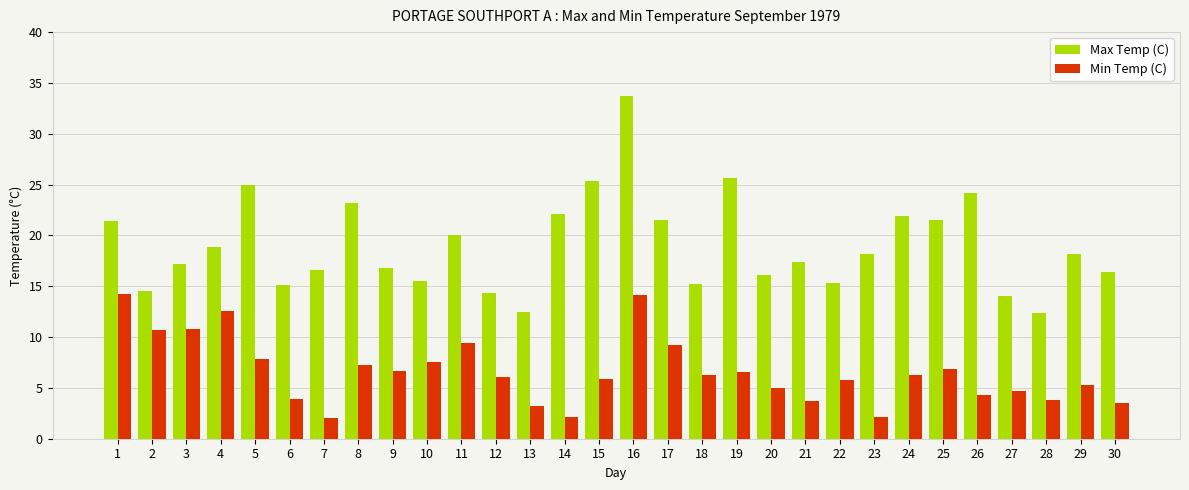

What are all the series names shown in the legend?

Max Temp (C), Min Temp (C)